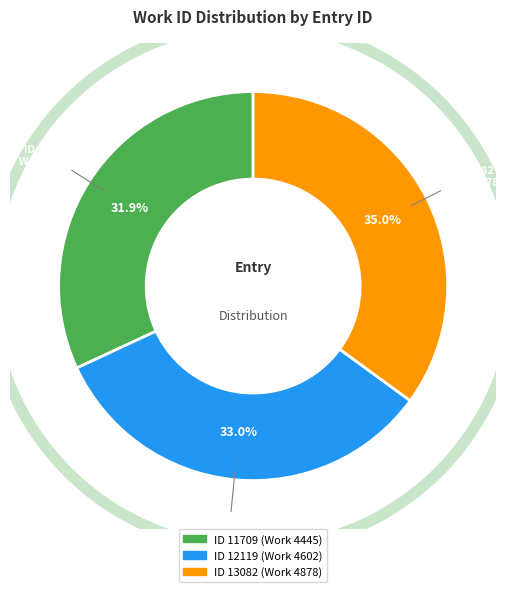

How many slices are in this pie chart?

3